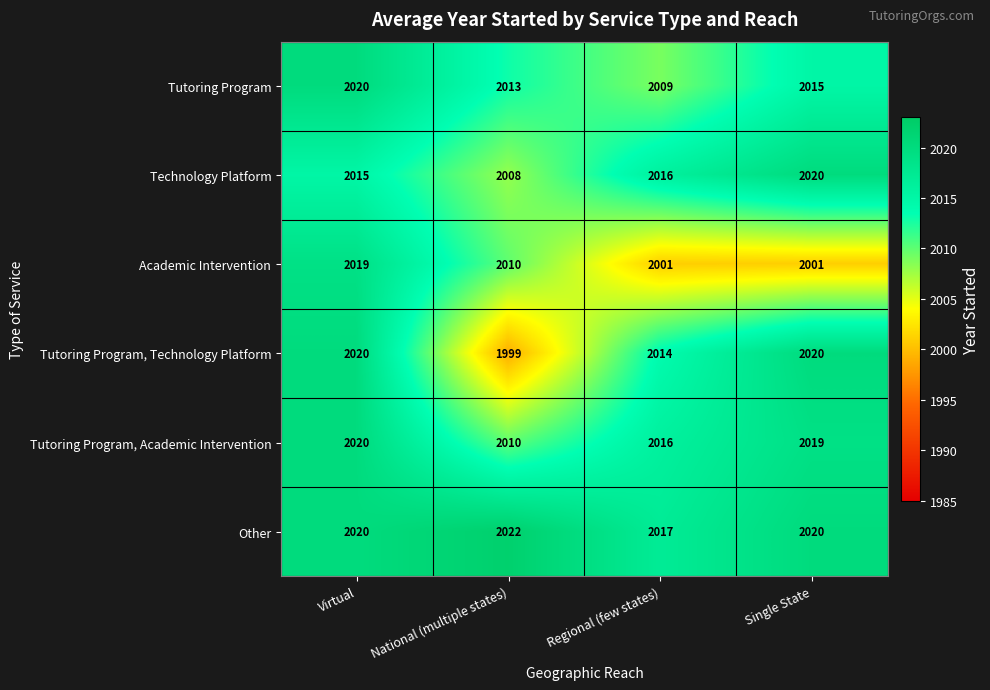

Count the number of data series in this chart.

6